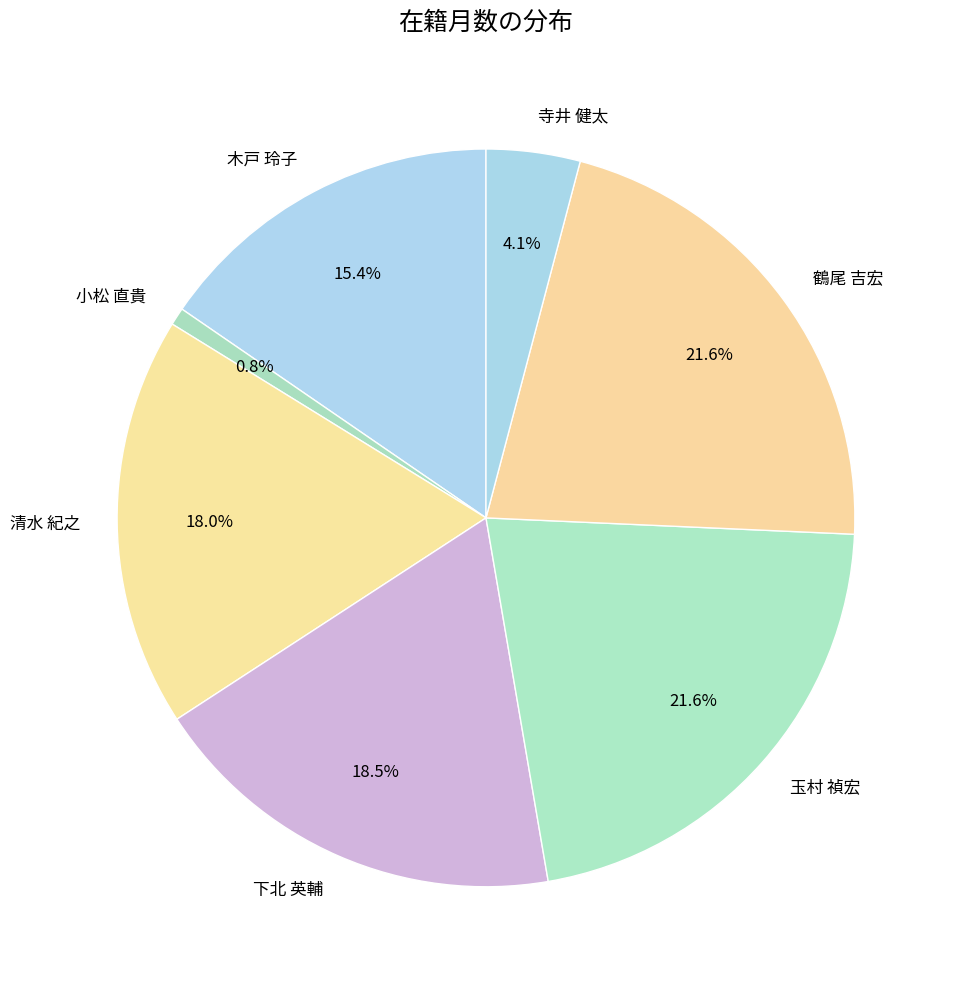

Which category has the smallest portion of the pie?

小松 直貴